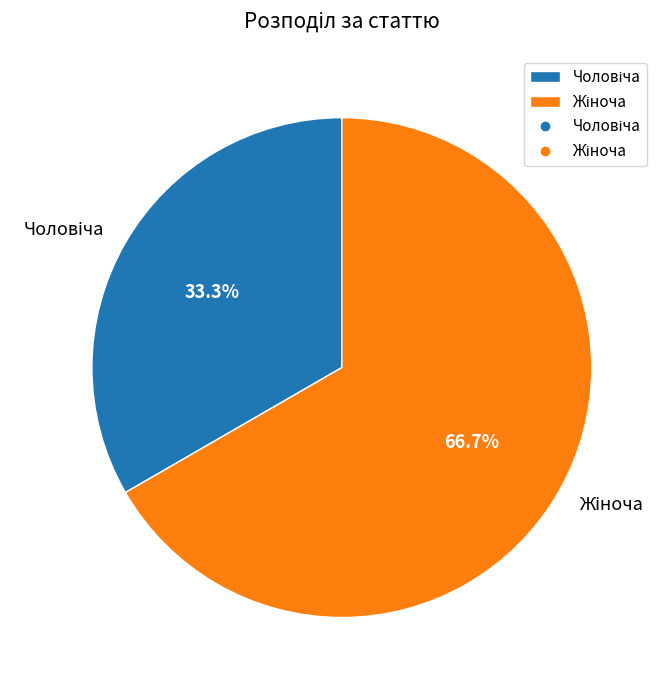

Is it true that Жіноча is 54% of the pie?

False